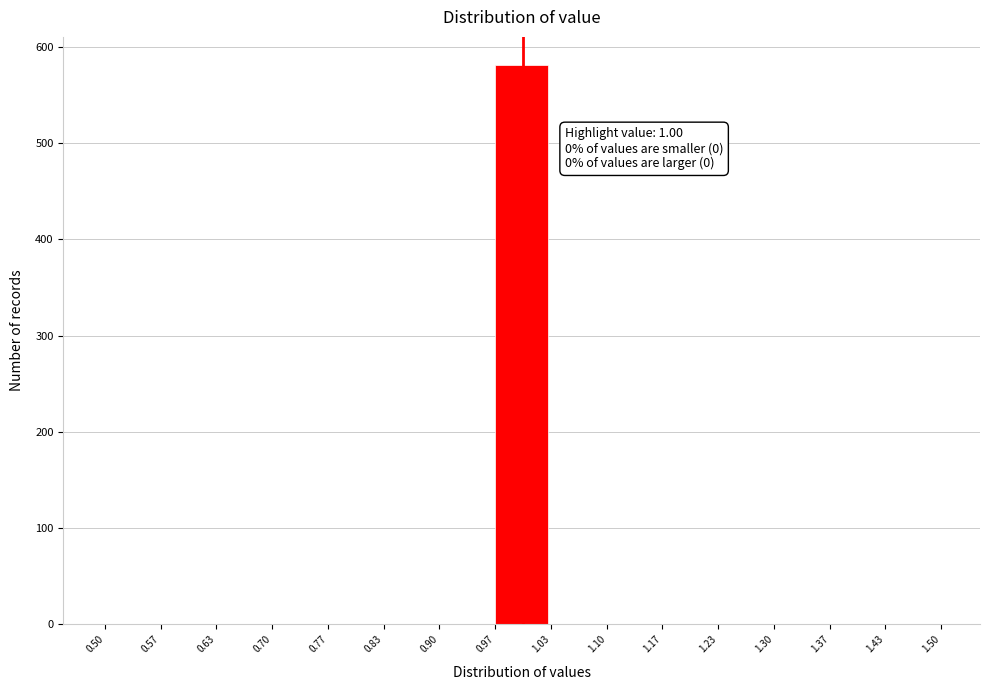

Over which range of the x-axis is the bar tallest?

0.97 to 1.03